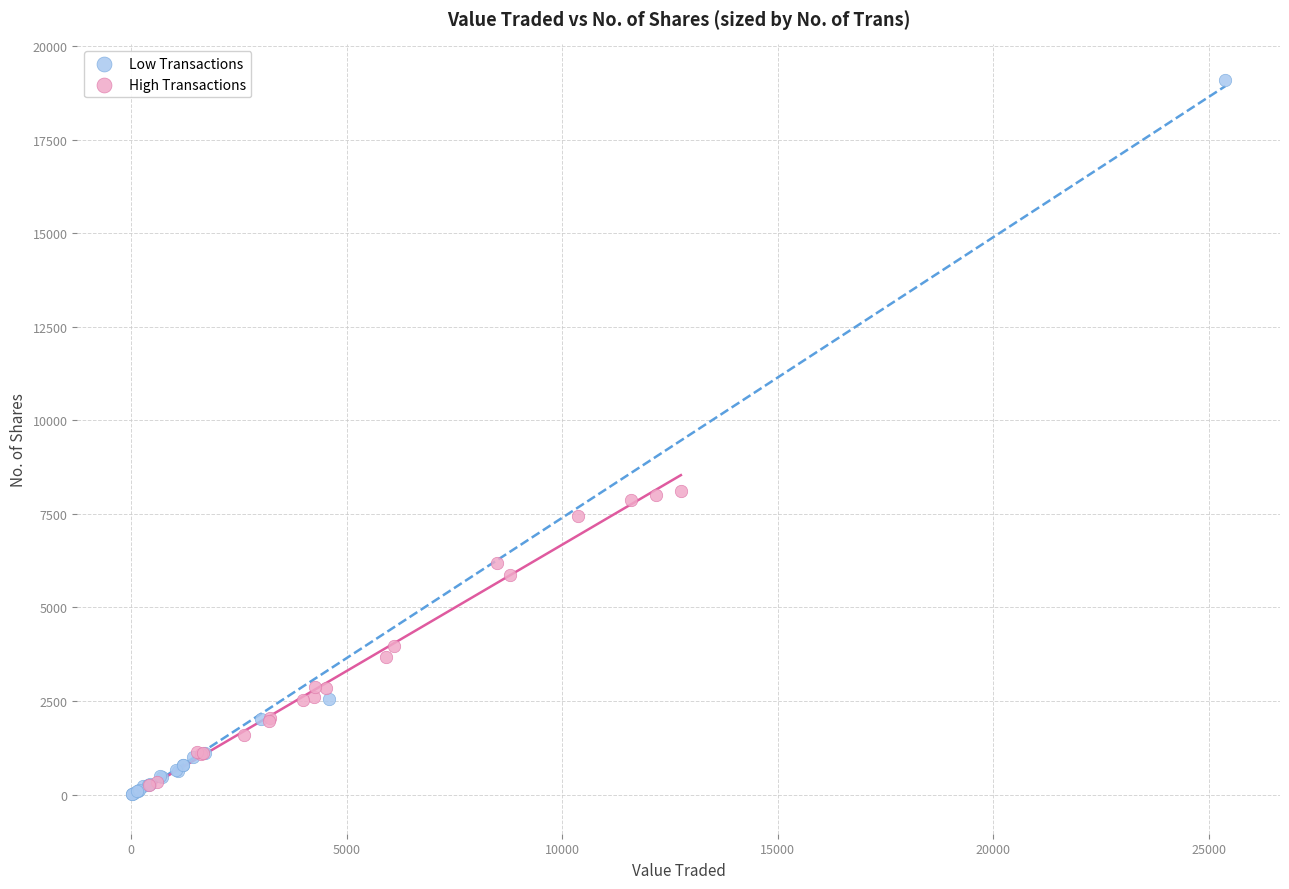

Which series reaches the minimum Y coordinate?

Low Transactions